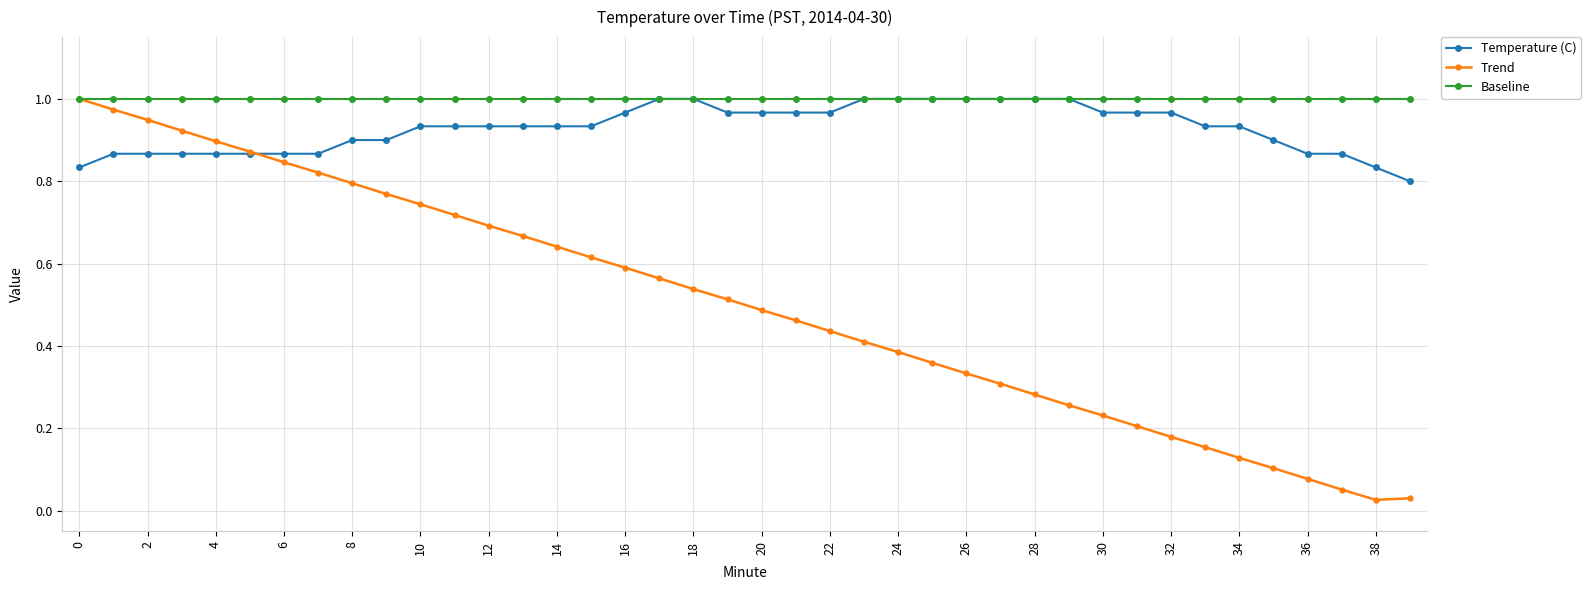

At how many categories does at least one series exceed 0?

40